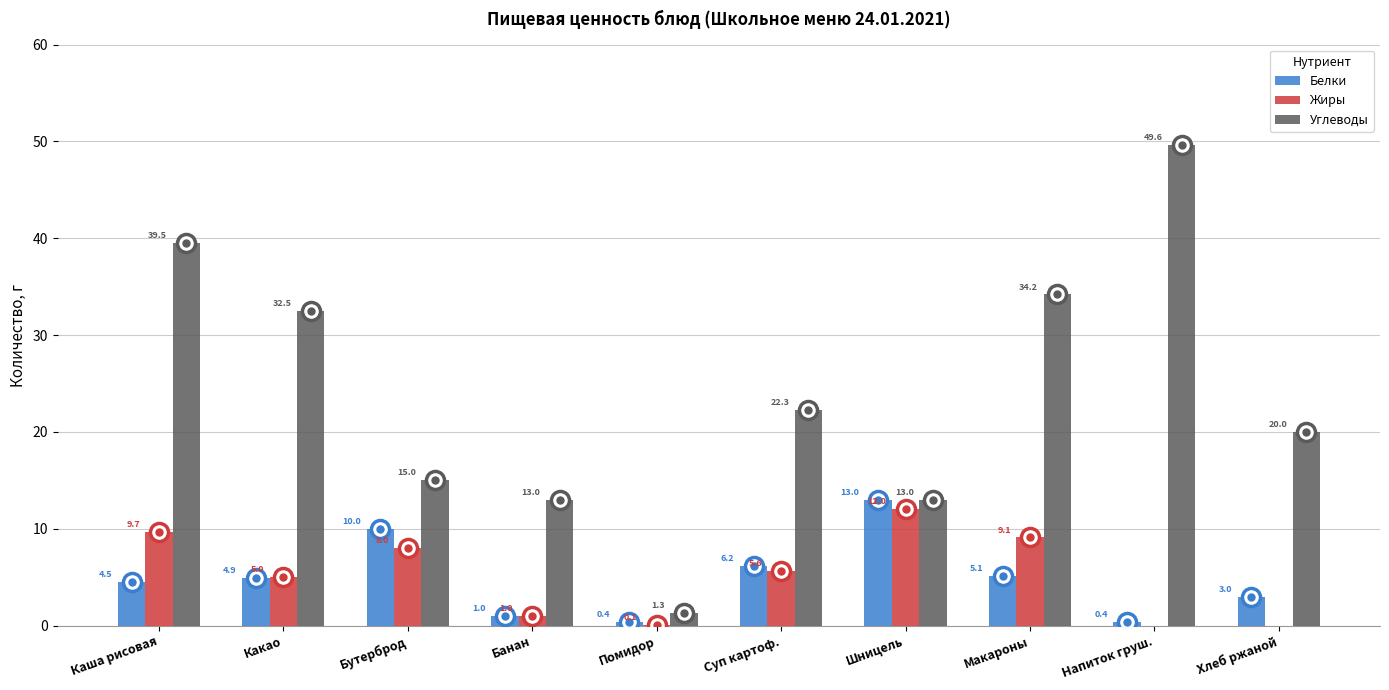

What is the maximum value shown in the chart?

49.6